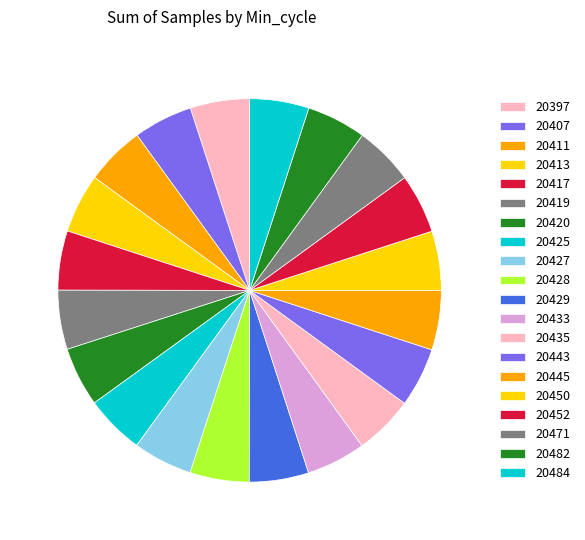

The 20484 slice represents 5% of the pie. True or false?

True